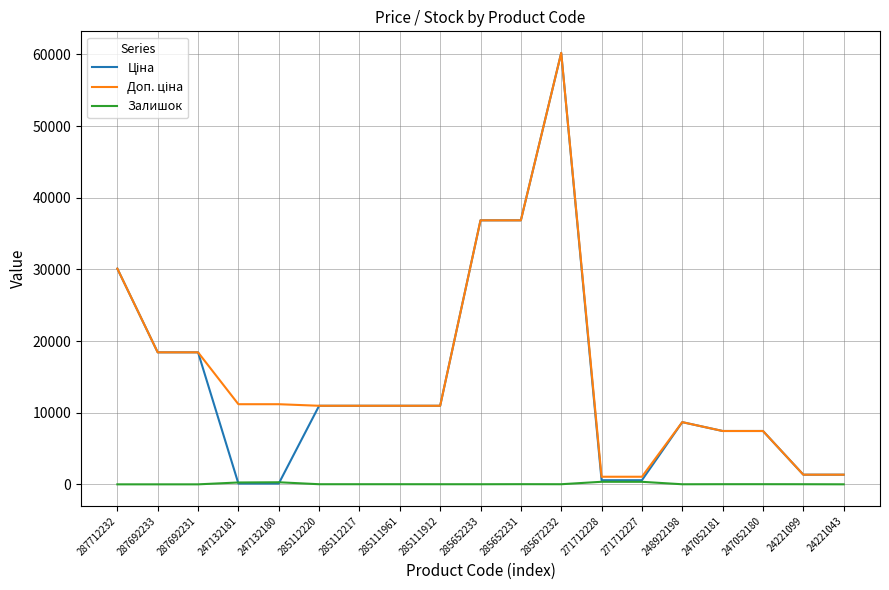

What is the total value across all series at 285112220?

21945.8